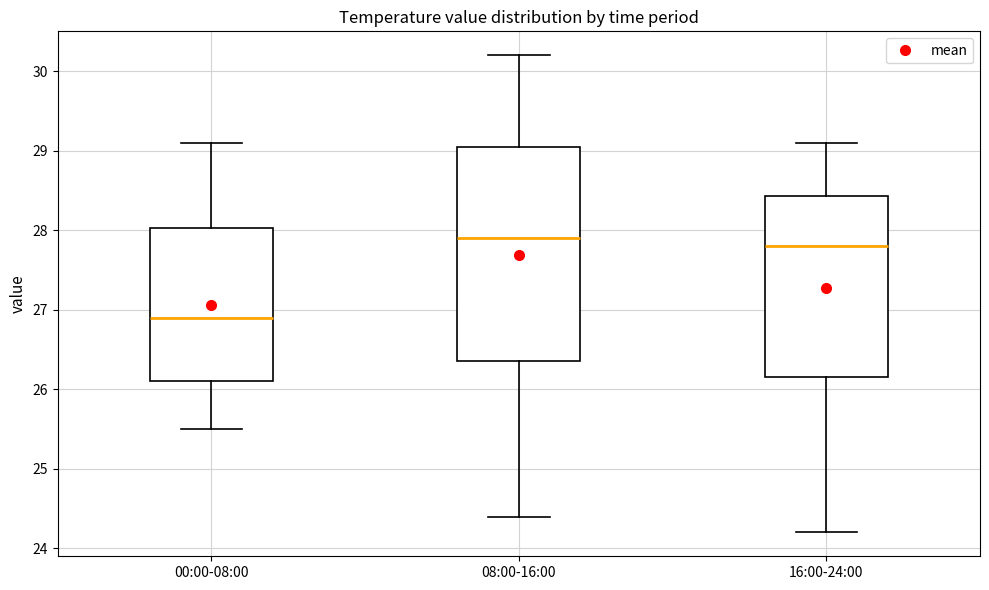

Where is the upper edge of the box for 08:00-16:00 on the y-axis? The values are not printed on the chart, so give them approximately, as read against the axis.

29.1